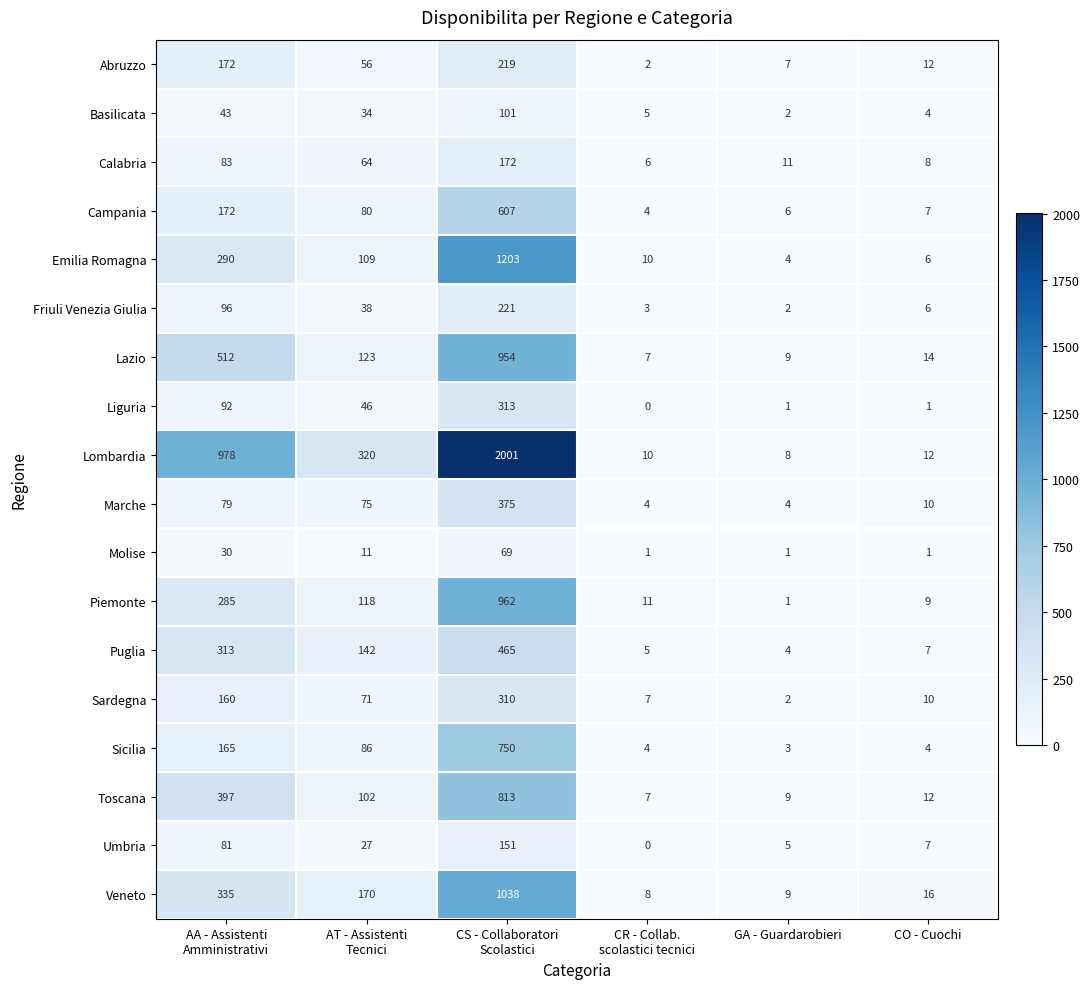

List the series in order of their peak value, highest first.

Lombardia, Emilia Romagna, Veneto, Piemonte, Lazio, Toscana, Sicilia, Campania, Puglia, Marche, Liguria, Sardegna, Friuli Venezia Giulia, Abruzzo, Calabria, Umbria, Basilicata, Molise